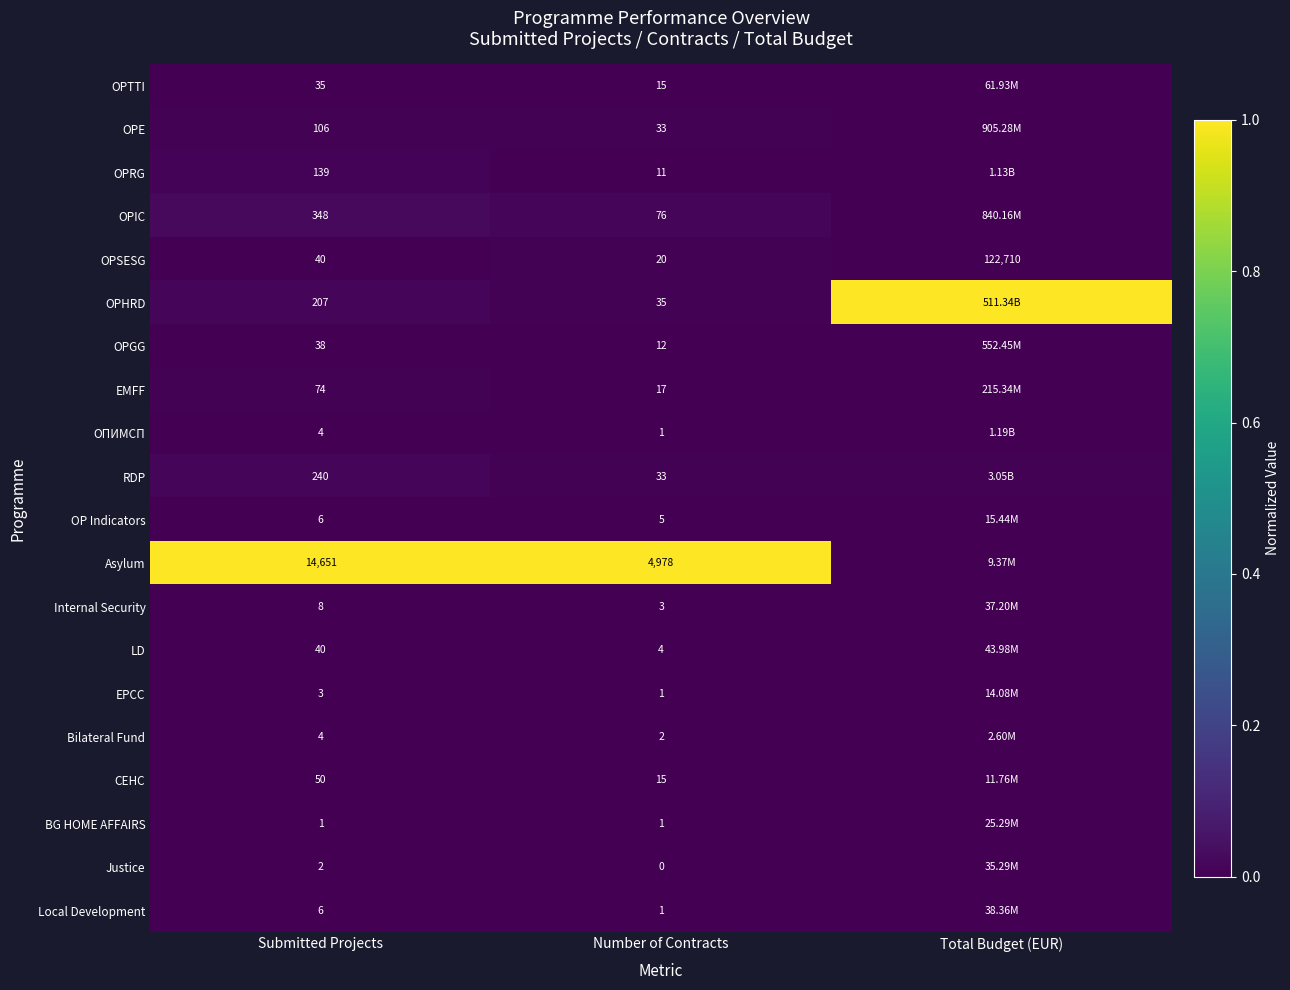

Between Submitted Projects and Total Budget (EUR), which is larger?

Submitted Projects